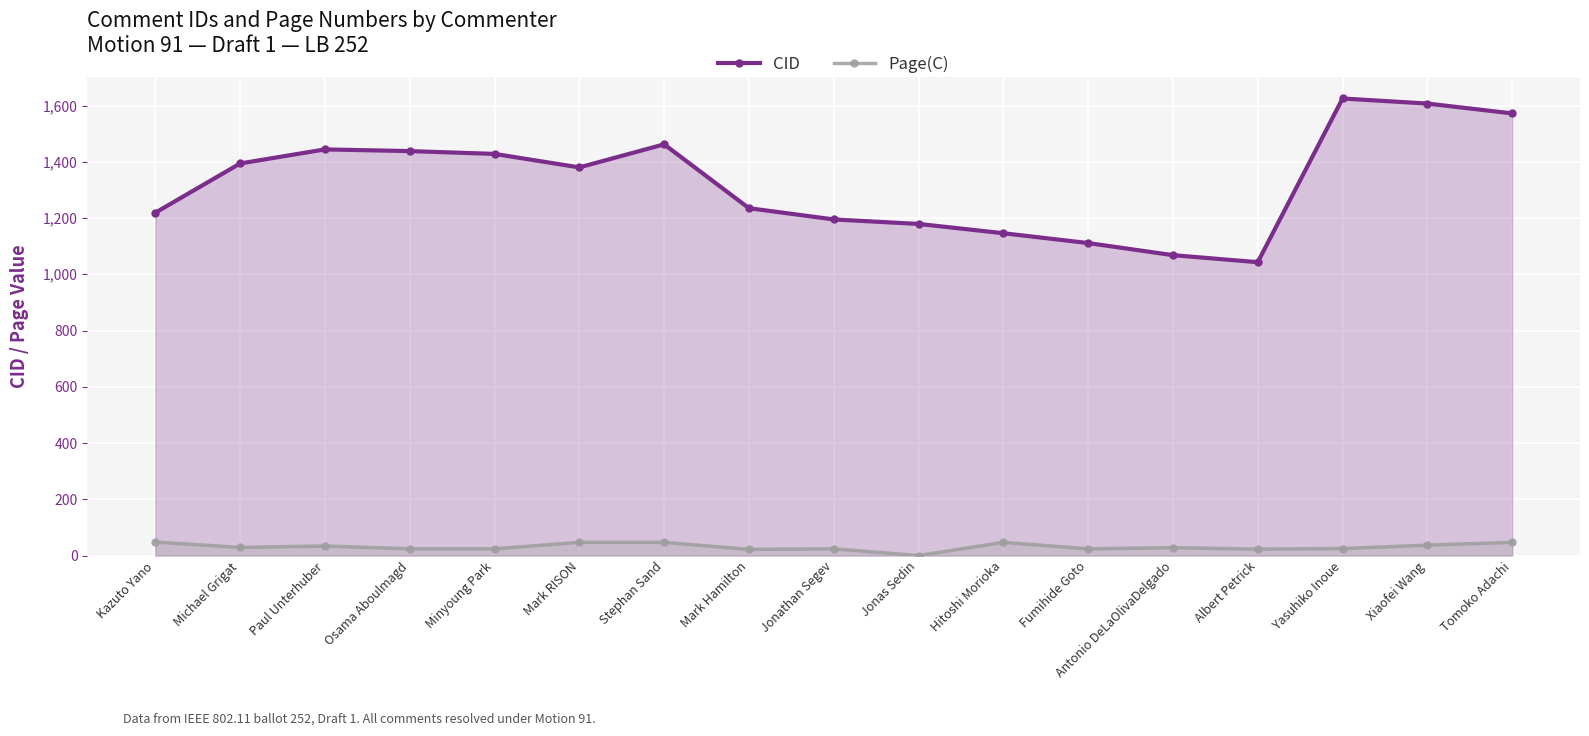

How many values in the CID series are below 1380?

8